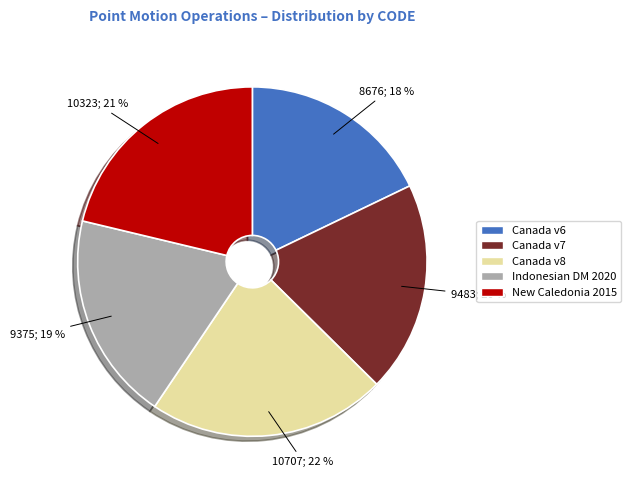

Which slice is the smallest?

Canada v6